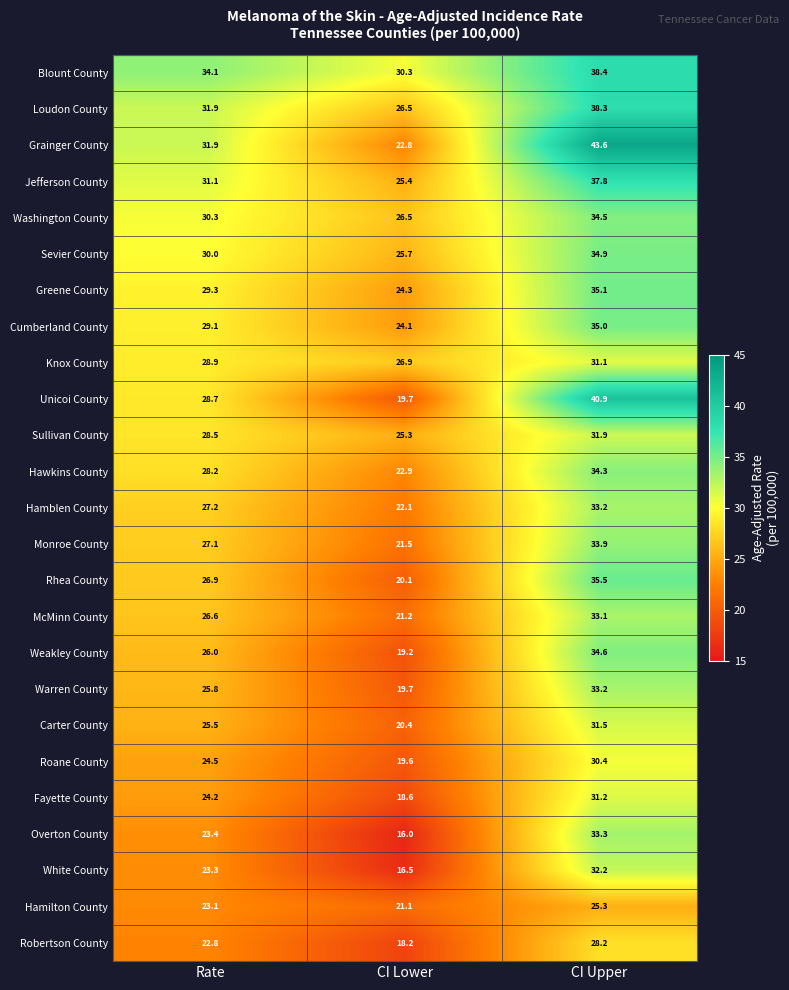

At which label does Hamblen County first exceed 27?

Rate